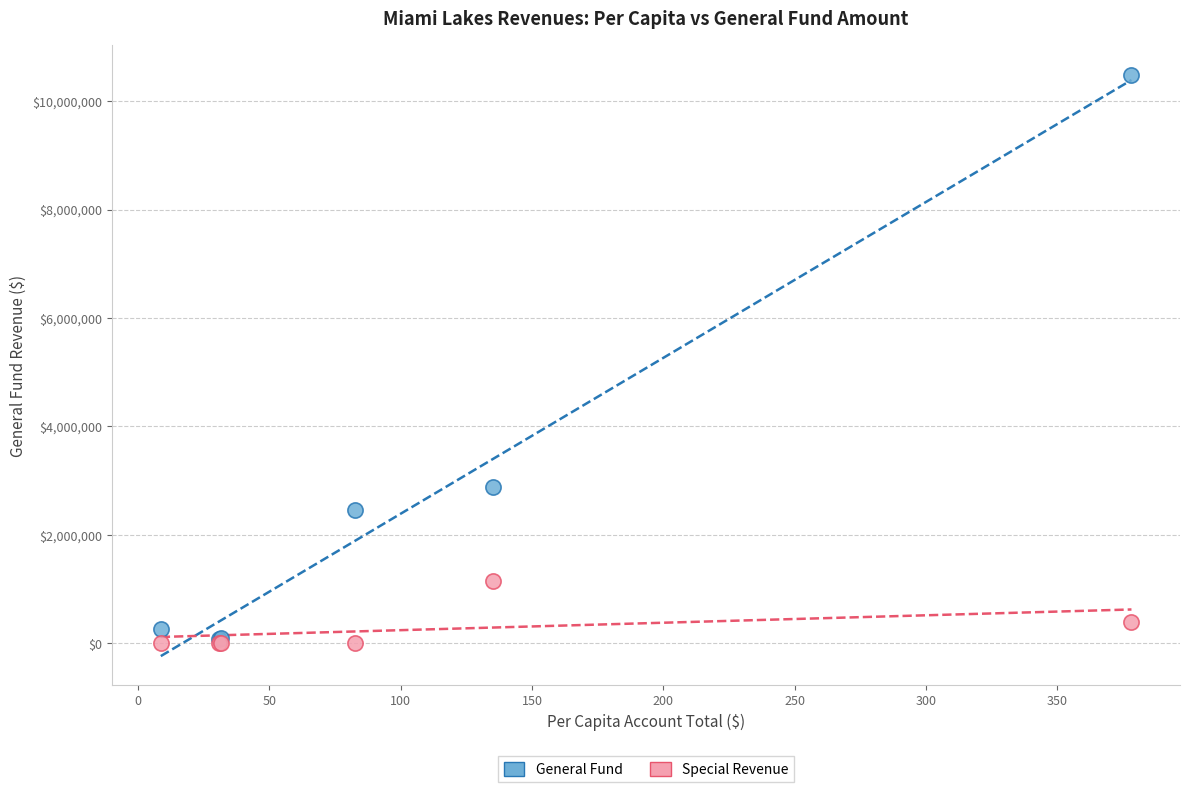

In the General Fund series, what Y value is closest to 5281102?

2884870